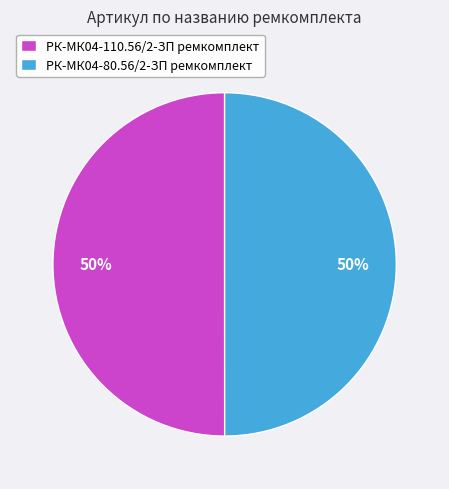

How many slices are in this pie chart?

2